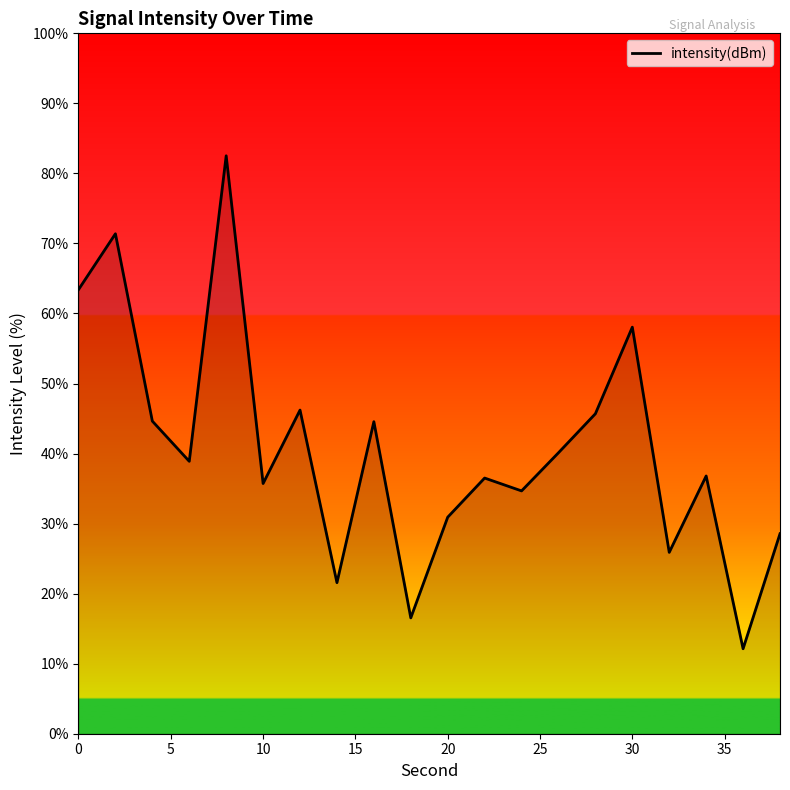

What is the minimum value shown in the chart?

12.1